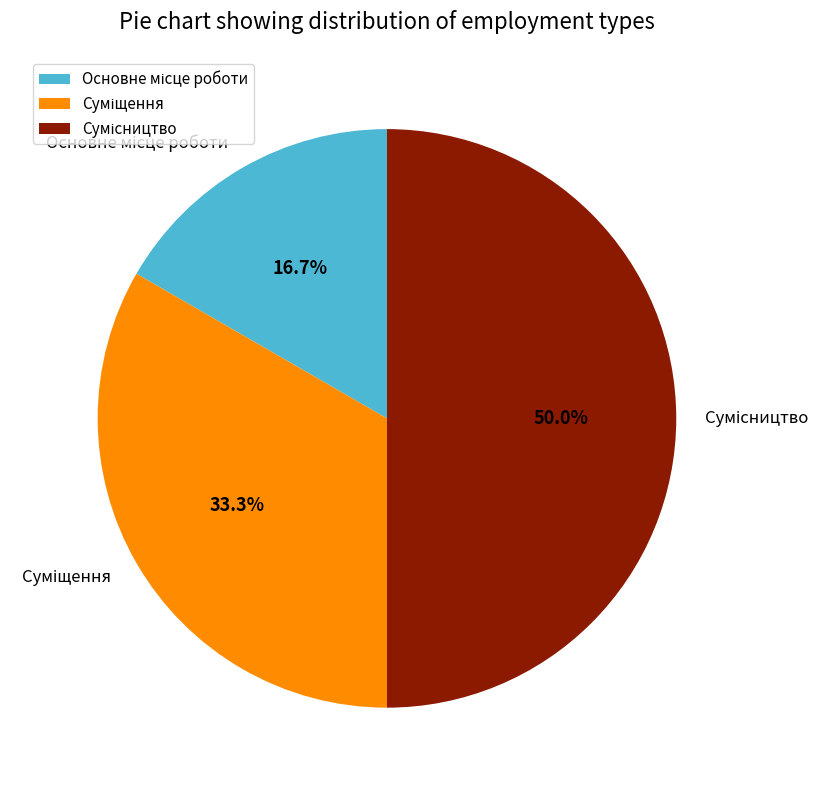

To the nearest percent, what percentage of the pie is Суміщення?

33%